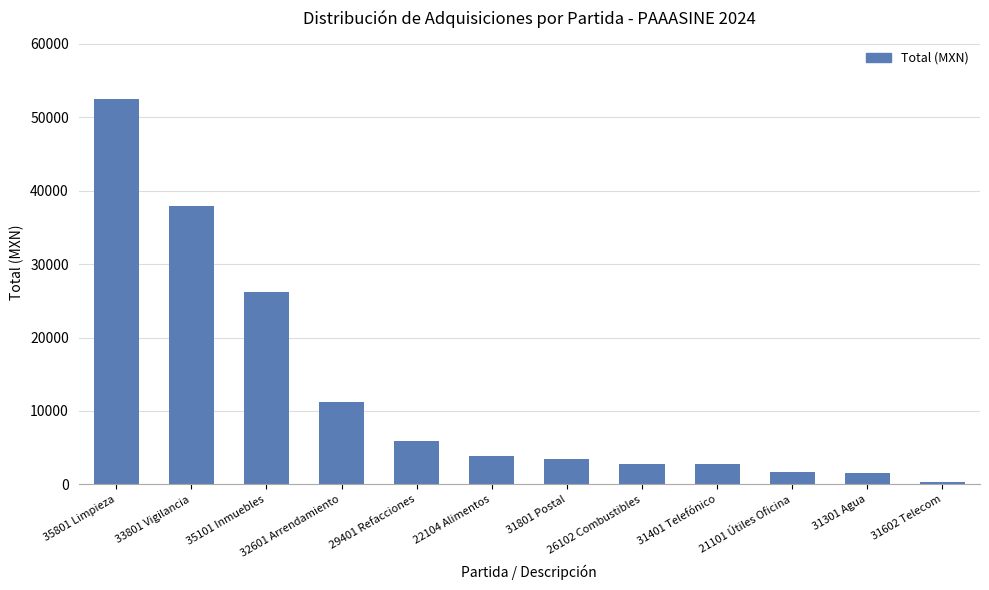

What position from the left is 35101 Inmuebles?

3